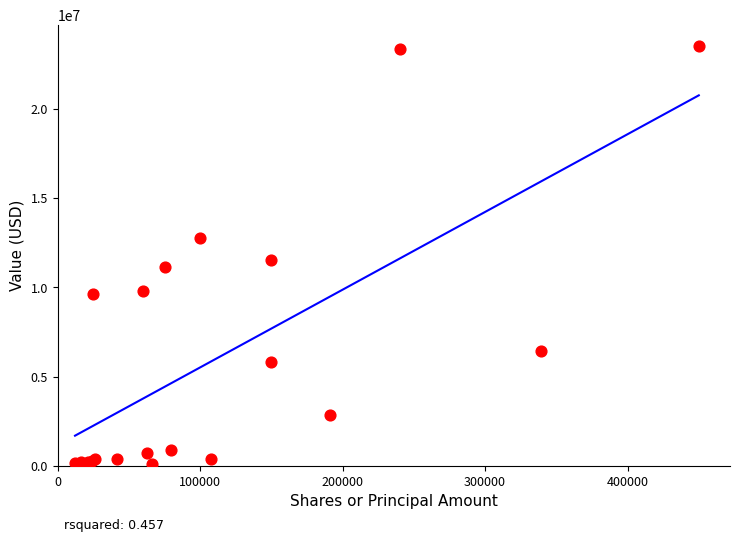

What Y value in the scatter plot is closest to 11833490?

11562000